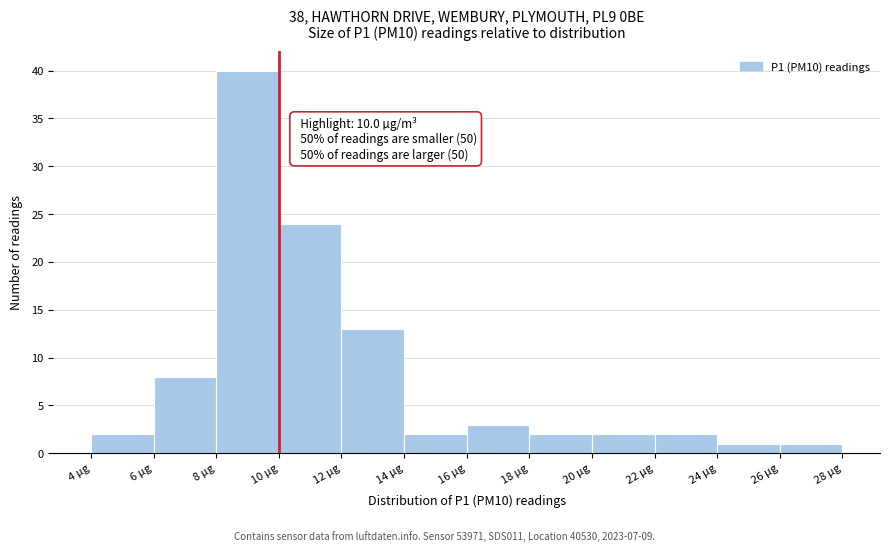

Over which range of the x-axis is the bar tallest?

8 to 10